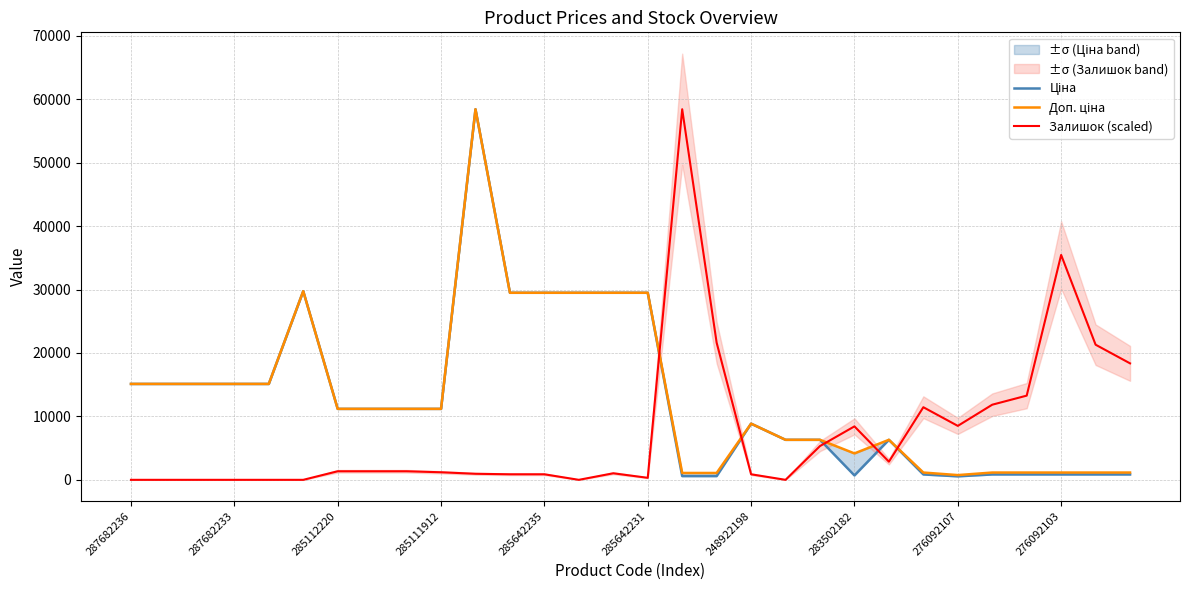

What is the spread (max minus min) of values at 28?

20455.4